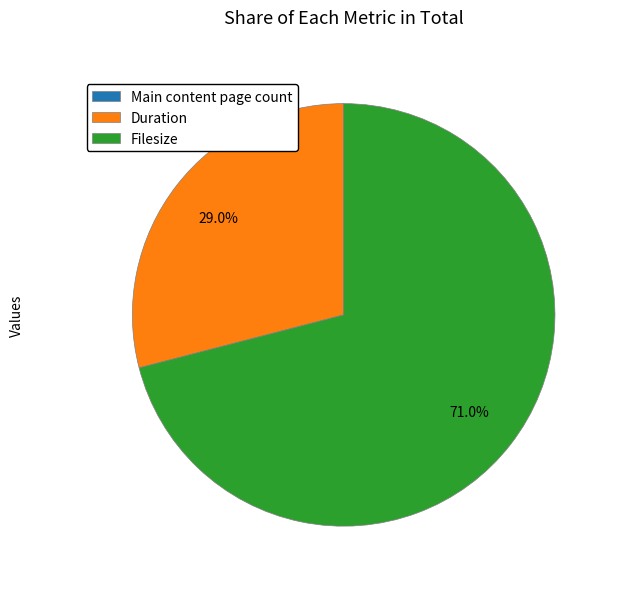

Is Filesize the majority of the pie?

Yes